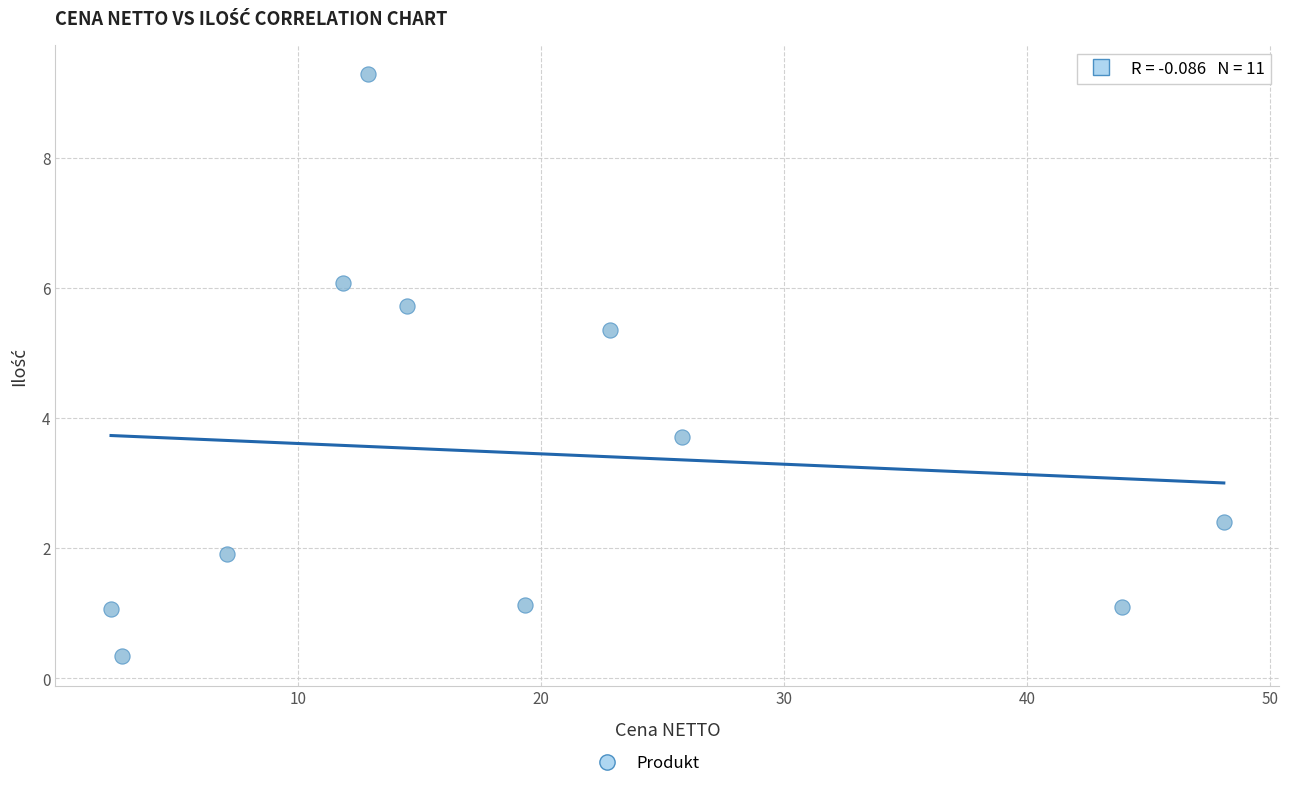

What Y value in the scatter plot is closest to 4?

3.7